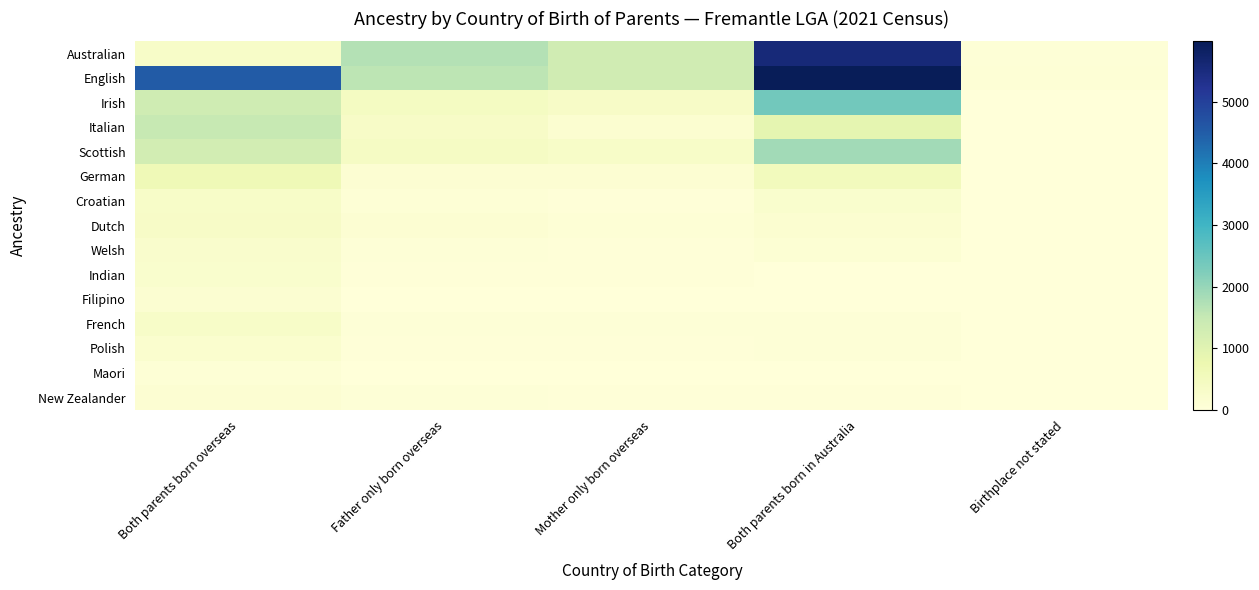

What is the greatest value displayed?

5977